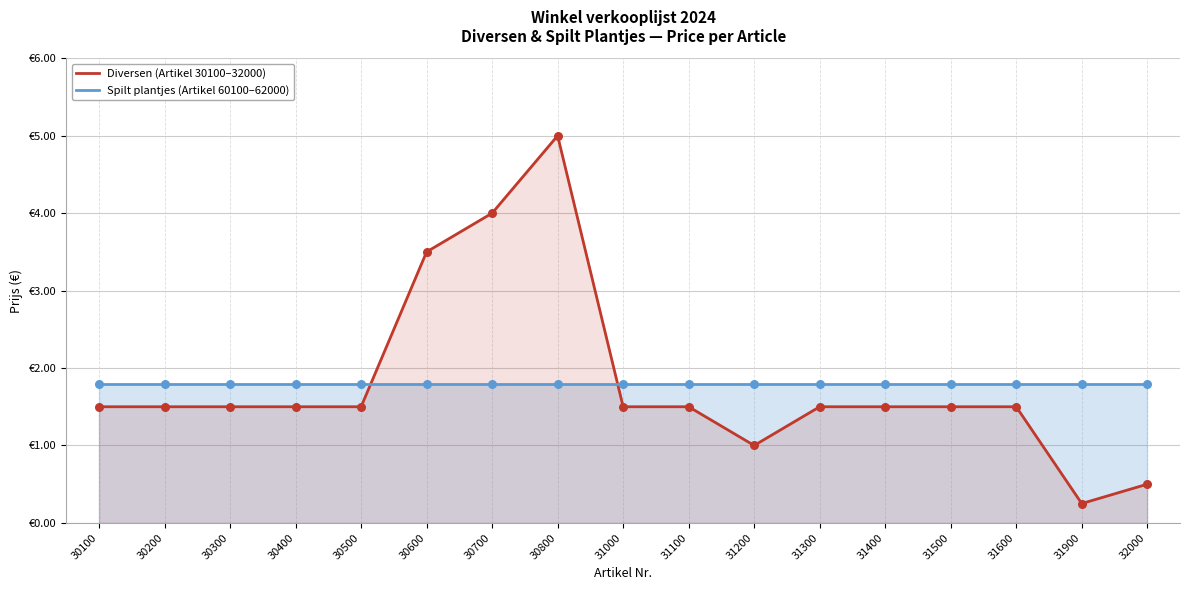

What are all the series names shown in the legend?

Diversen (Artikel 30100–32000), Spilt plantjes (Artikel 60100–62000)